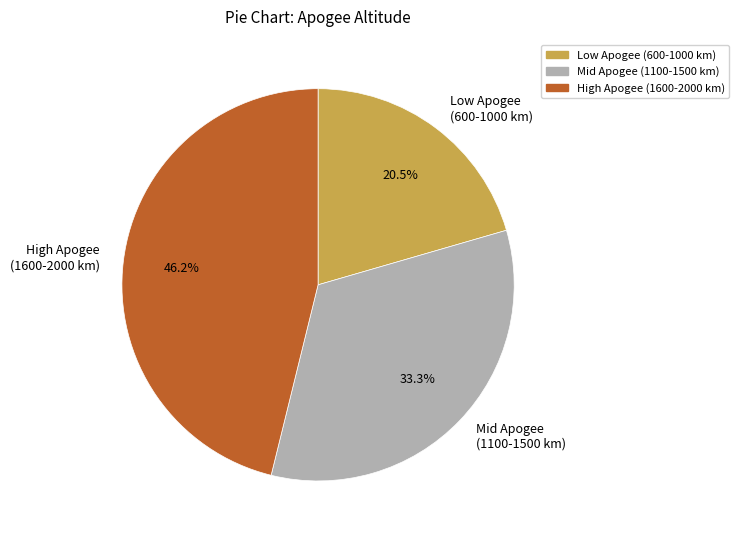

Is Mid Apogee (1100-1500 km) the majority of the pie?

No